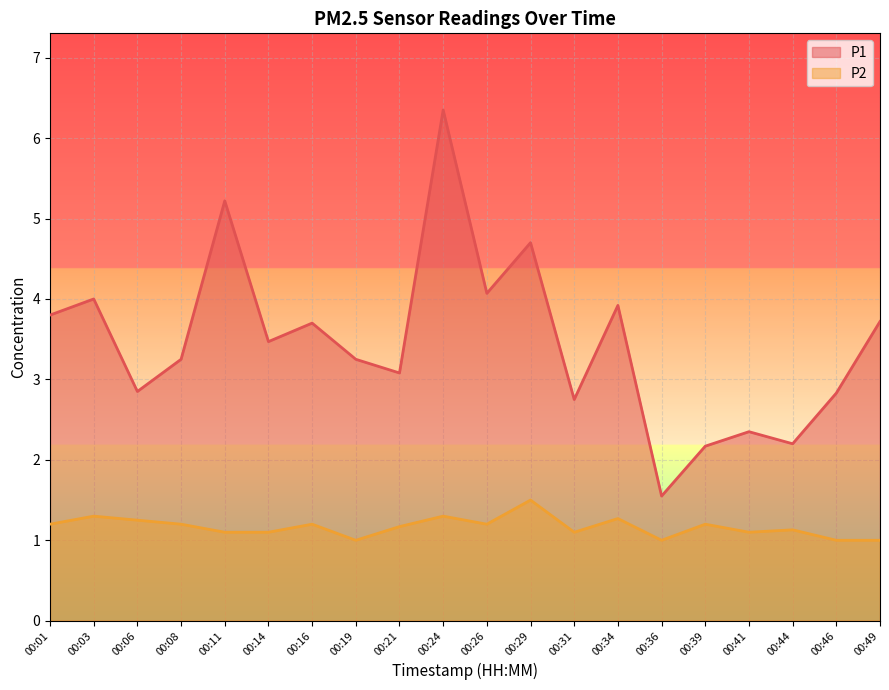

How many lines are shown in the chart?

2